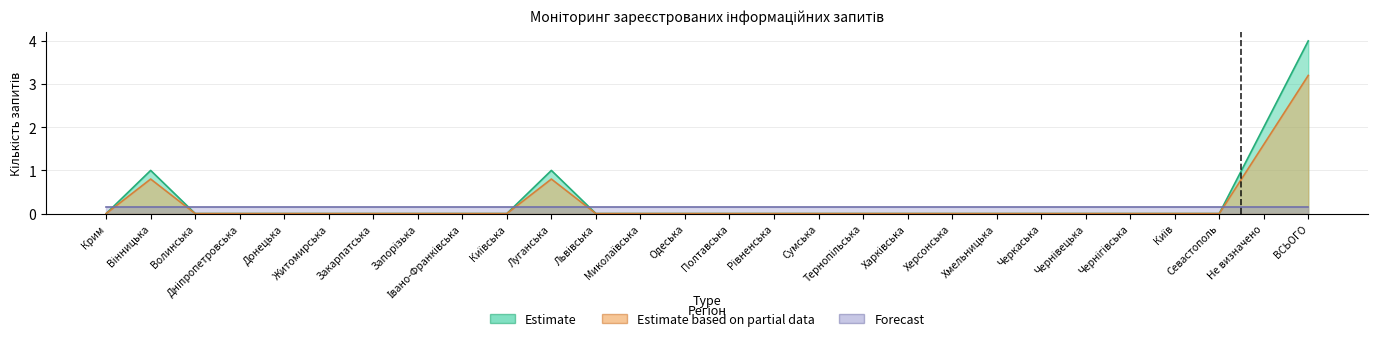

Reading left to right, what are all the values shown in this chart?

Прийнято з регіону: 0.0	1.0	0.0	0.0	0.0	0.0	0.0	0.0	0.0	0.0	1.0	0.0	0.0	0.0	0.0	0.0	0.0	0.0	0.0	0.0	0.0	0.0	0.0	0.0	0.0	0.0	2.0	4.0
Запитувачів разом: 0.0	0.8	0.0	0.0	0.0	0.0	0.0	0.0	0.0	0.0	0.8	0.0	0.0	0.0	0.0	0.0	0.0	0.0	0.0	0.0	0.0	0.0	0.0	0.0	0.0	0.0	1.6	3.2